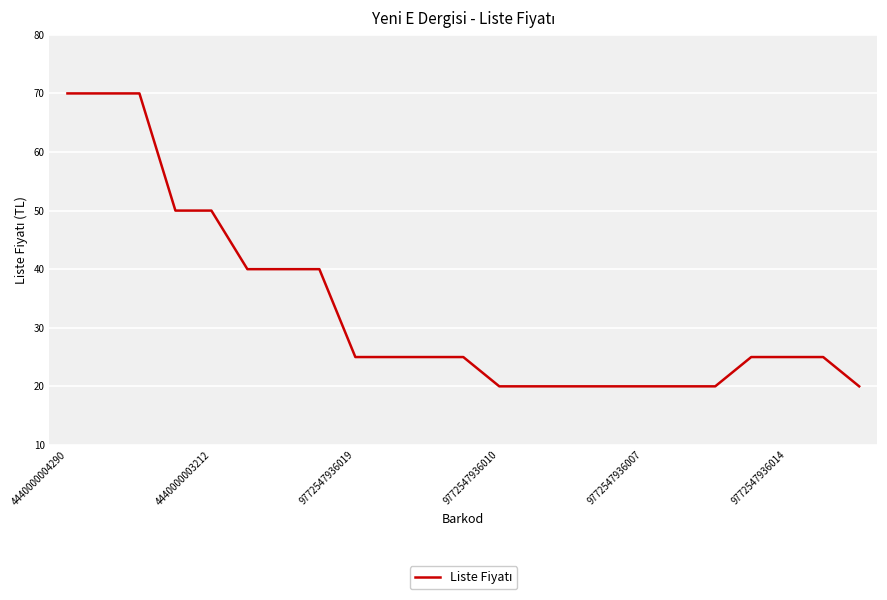

What is the difference between the maximum and minimum values?

50